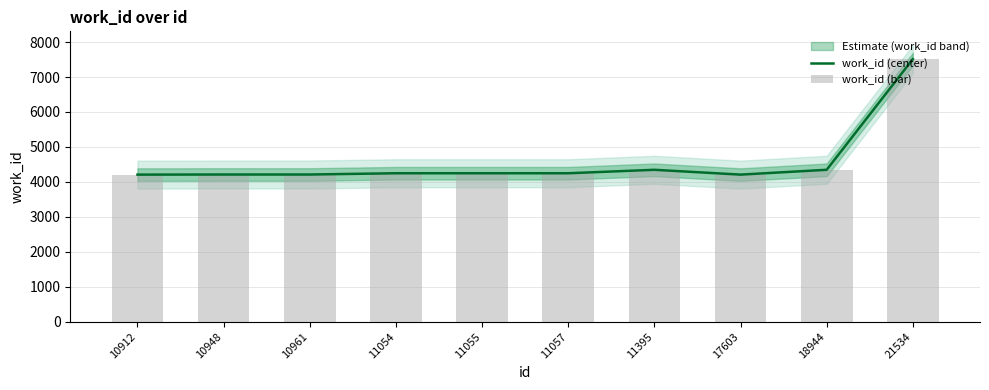

Are the bars grouped side by side (vs. stacked)?

Yes